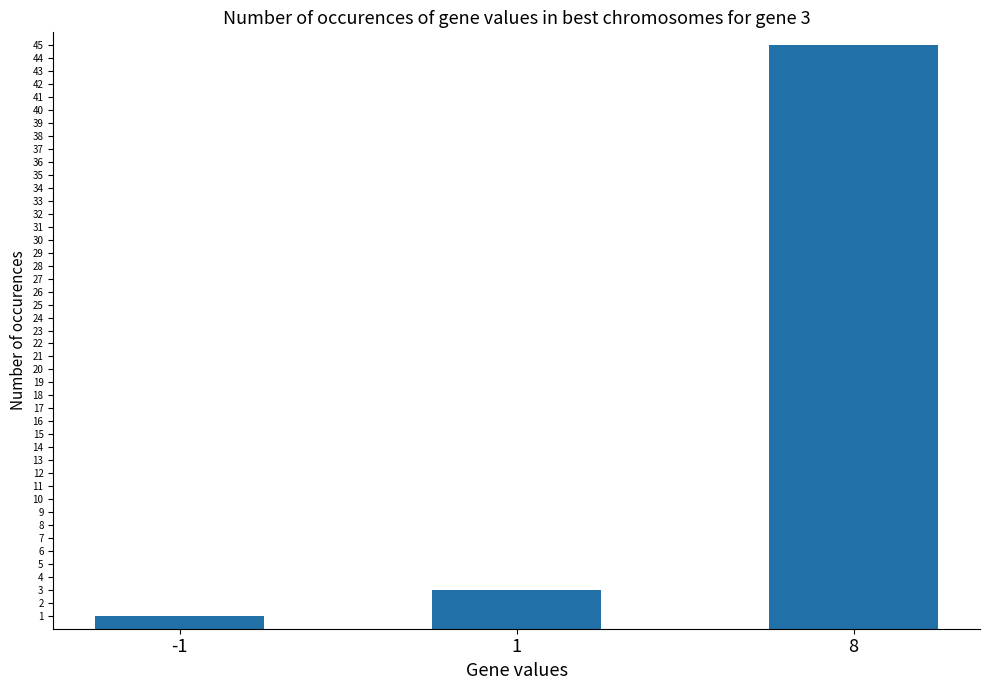

At which category does the chart reach its minimum across all series?

-1